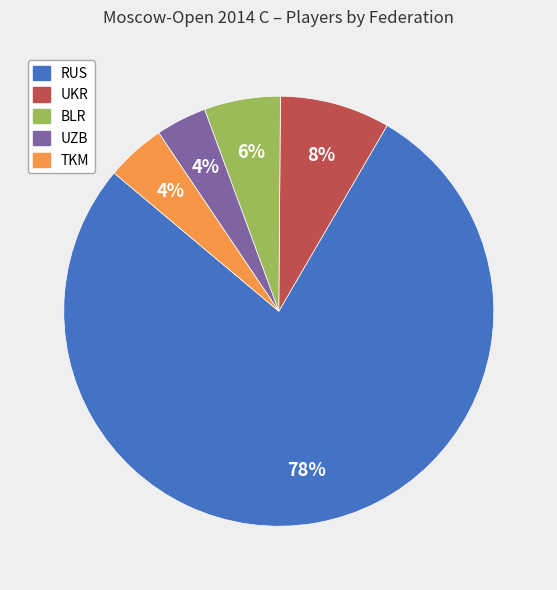

Is there a majority slice in this chart?

Yes